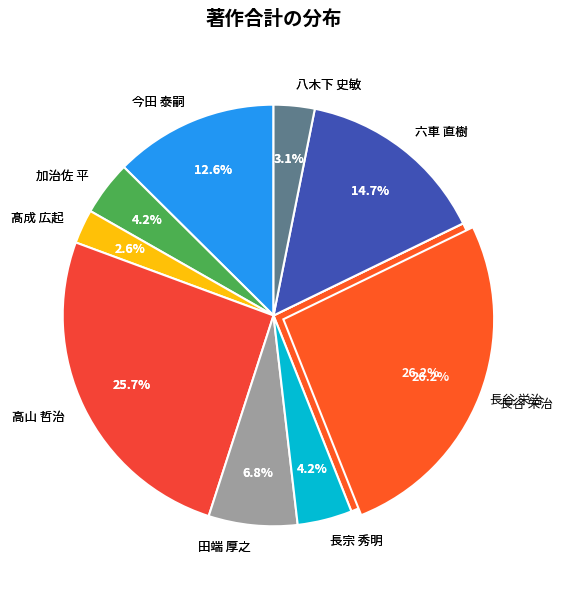

True or false: 六車 直樹 accounts for 15% of the total.

True